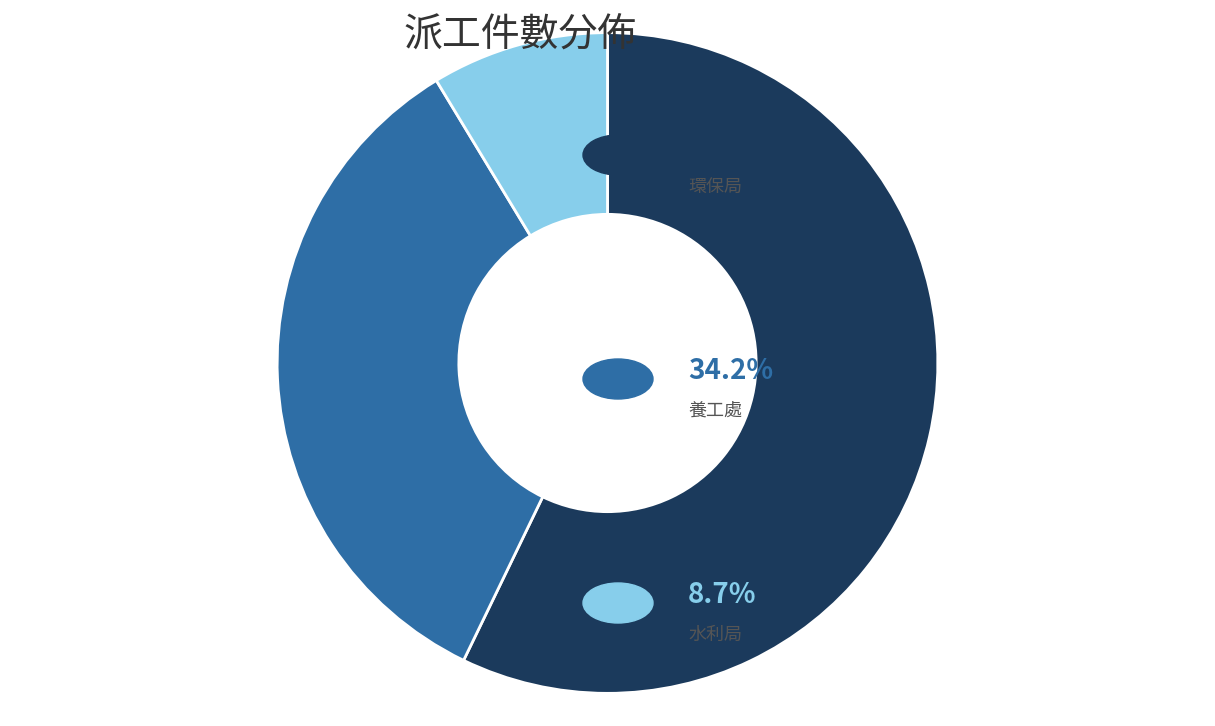

Does any single category account for the majority?

Yes